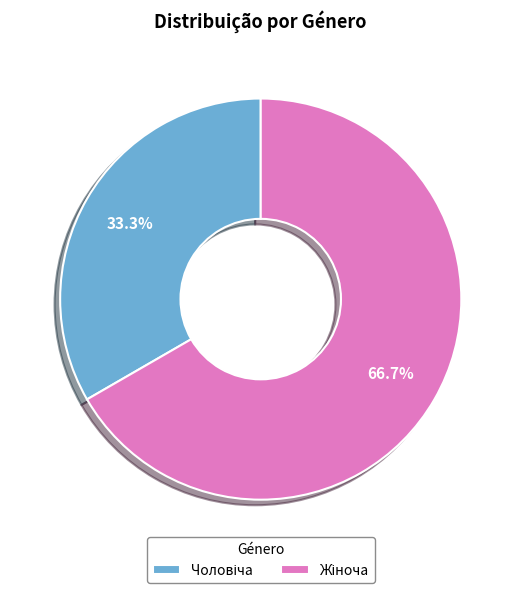

Count the number of slices in the pie.

2